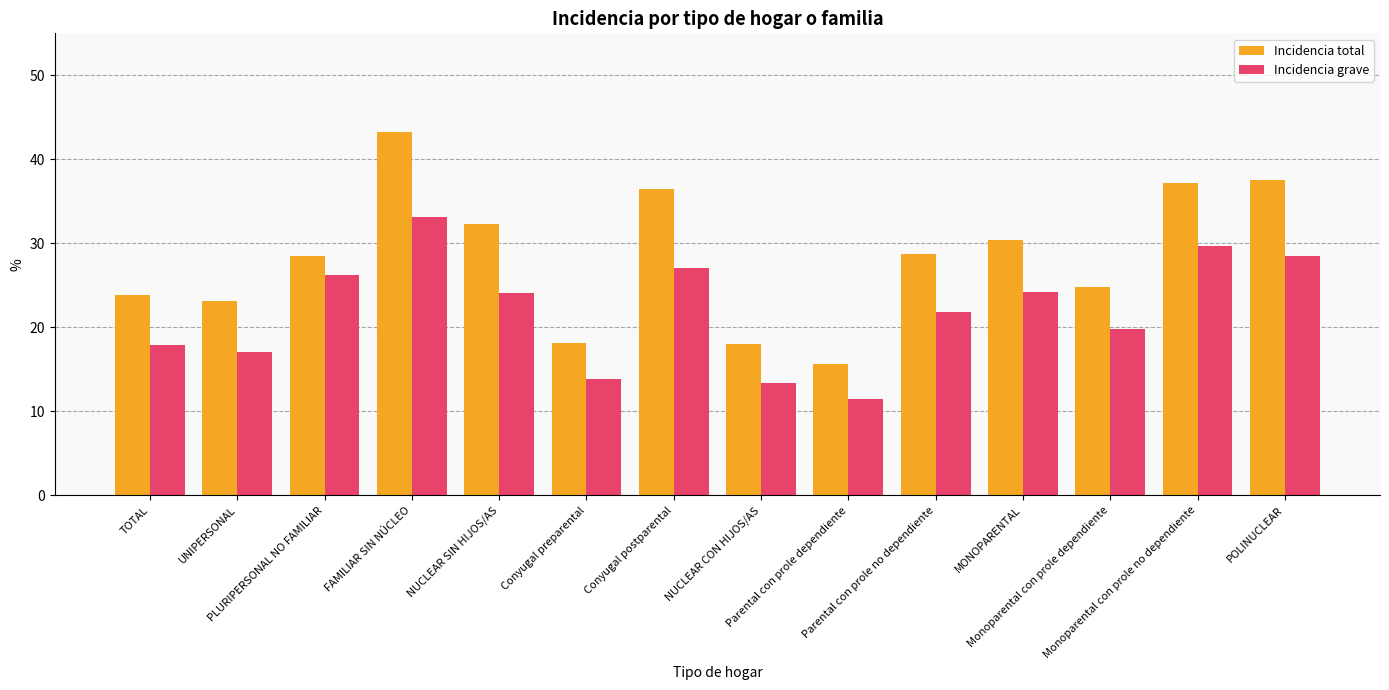

List the series in order of their overall mean, highest first.

Incidencia total, Incidencia grave